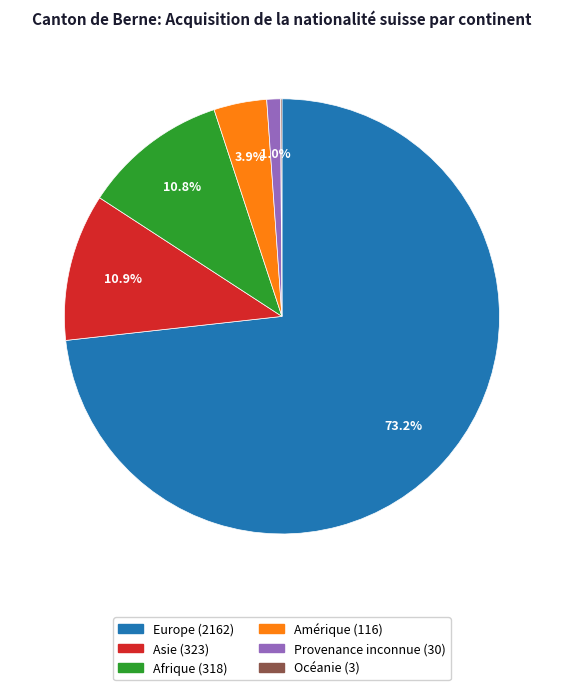

Does Europe represent more than half of the total?

Yes